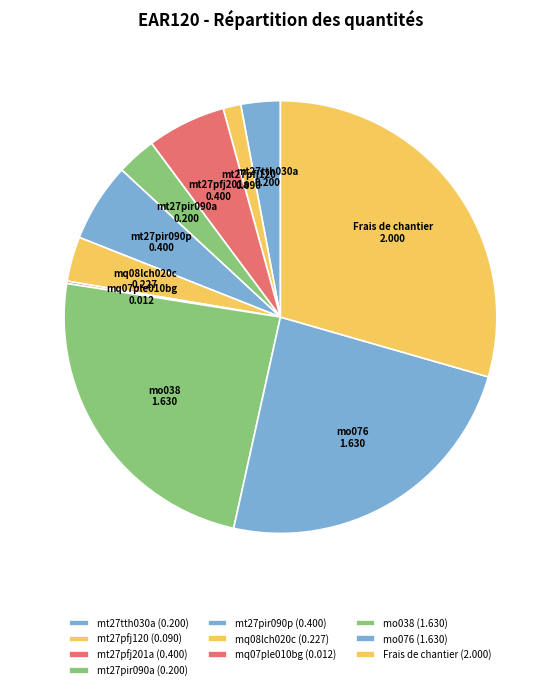

Do mt27pir090a and mt27tth030a together represent more than half of the pie?

No